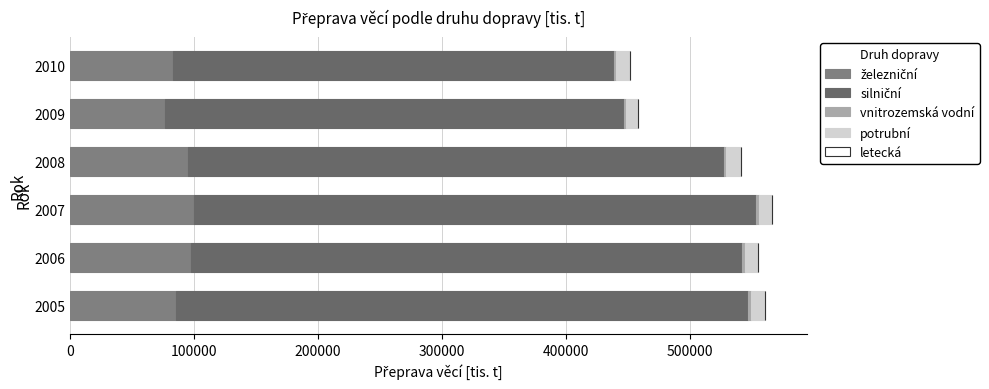

How many distinct data groups are displayed?

5